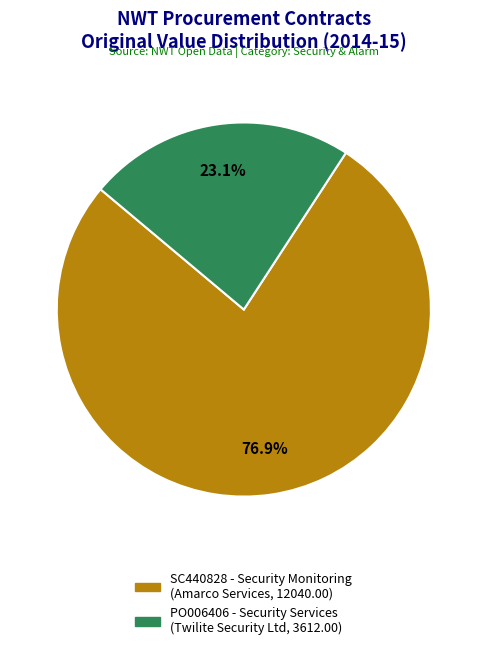

Do SC440828 and PO006406 together represent more than half of the pie?

Yes